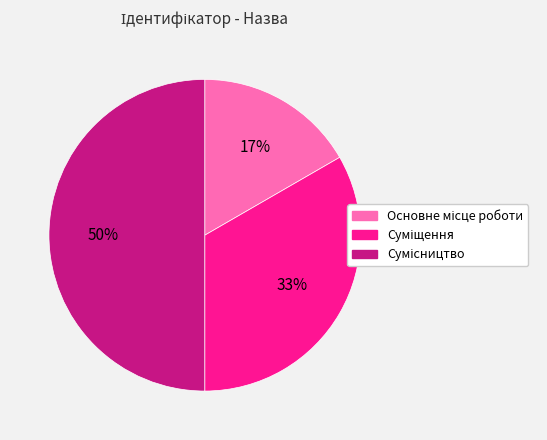

To the nearest percent, what is the difference between the largest and smallest slice percentages?

33%